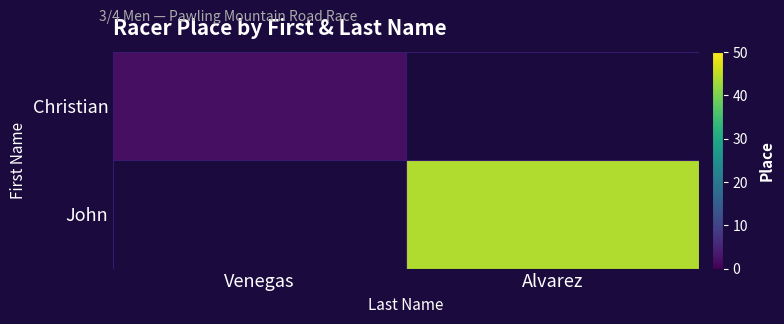

At how many categories does at least one series exceed 14?

1